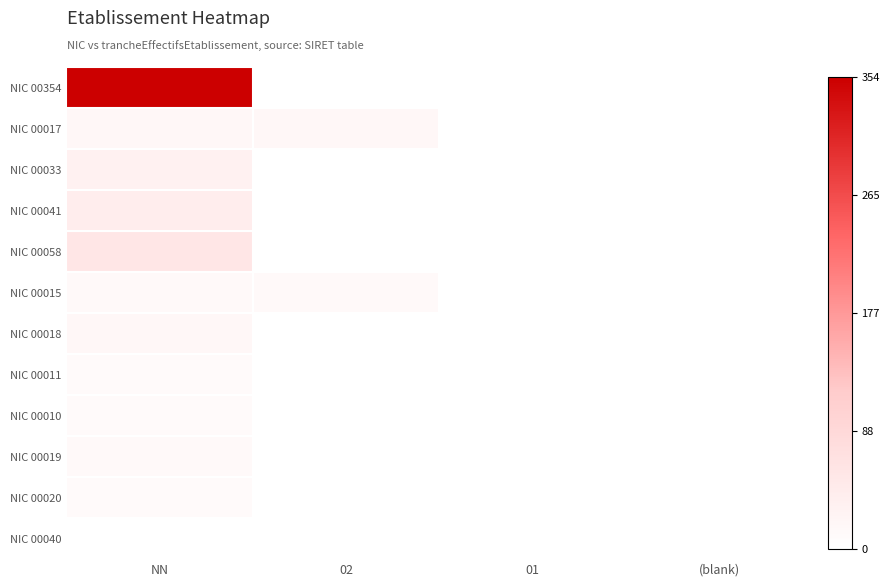

Which series changed the most between 02 and 01?

NIC 00017